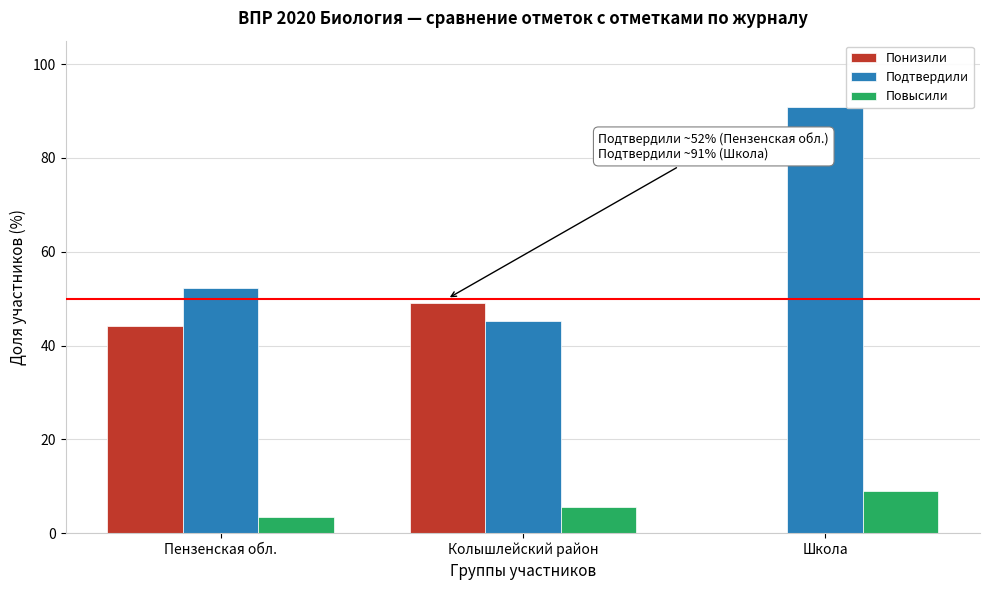

Reading left to right, transcribe all the data shown in this chart.

Понизили: Пензенская обл.=44.3	Колышлейский район=49.2	Школа=0.0
Подтвердили: Пензенская обл.=52.4	Колышлейский район=45.3	Школа=90.9
Повысили: Пензенская обл.=3.4	Колышлейский район=5.5	Школа=9.1